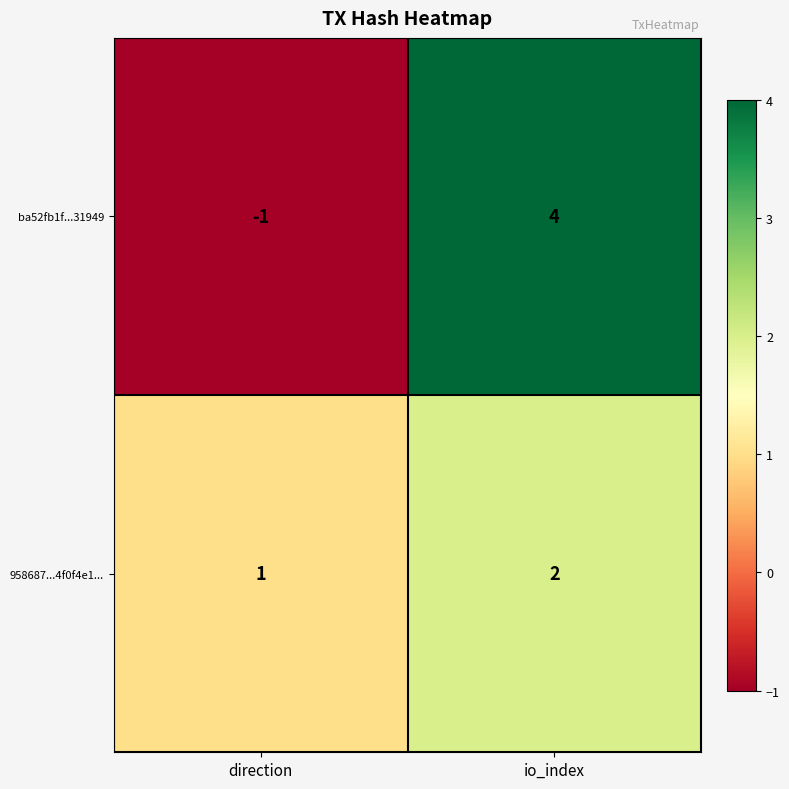

Reading left to right, extract all data points from this chart.

ba52fb1f...31949: -1	4
958687...4f0f4e1...: 1	2